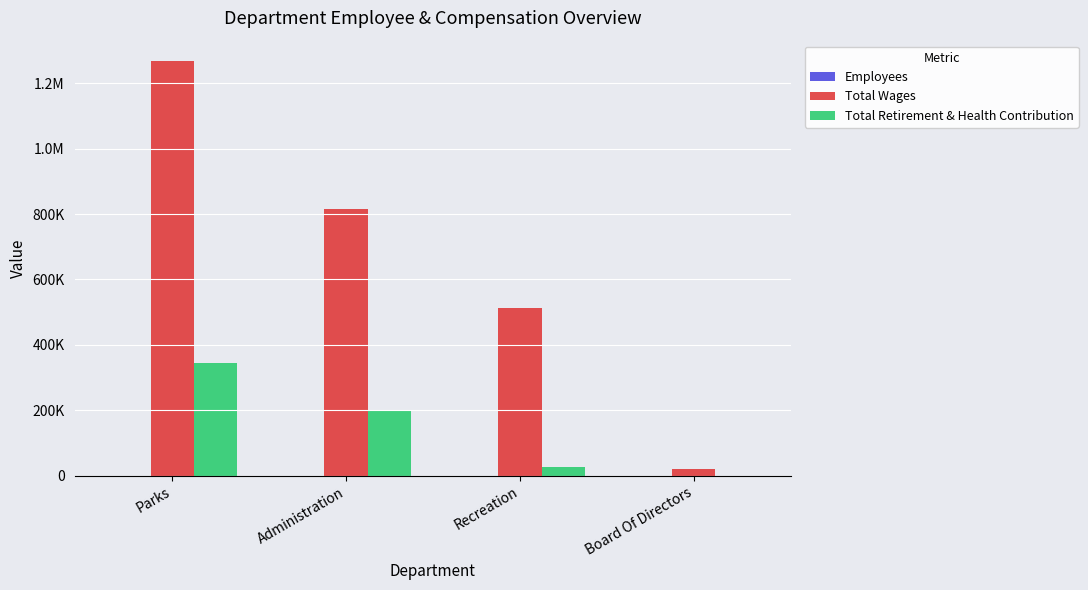

Which series changed the most between Parks and Board Of Directors?

Total Wages